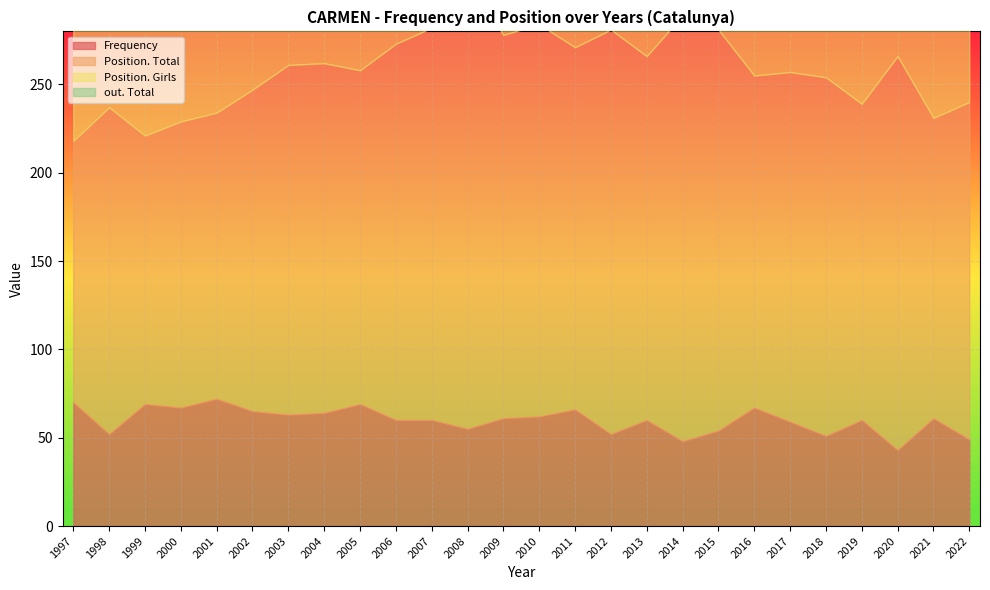

At which label does Frequency reach its peak?

2001